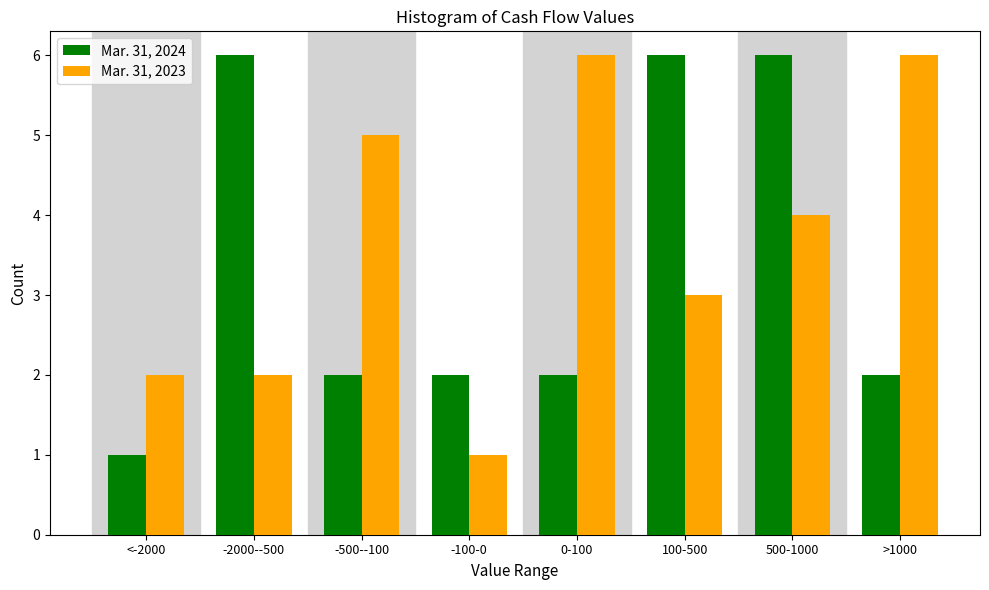

Reading left to right, extract all data points from this chart.

Mar. 31, 2024: 1	6	2	2	2	6	6	2
Mar. 31, 2023: 2	2	5	1	6	3	4	6